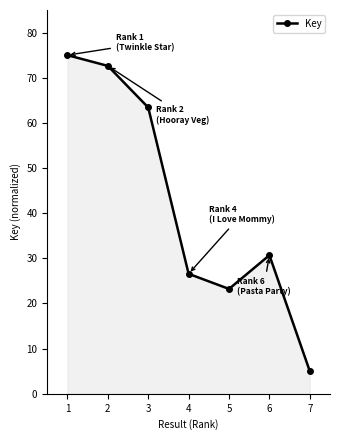

Which has a higher value, 2 or 1?

1